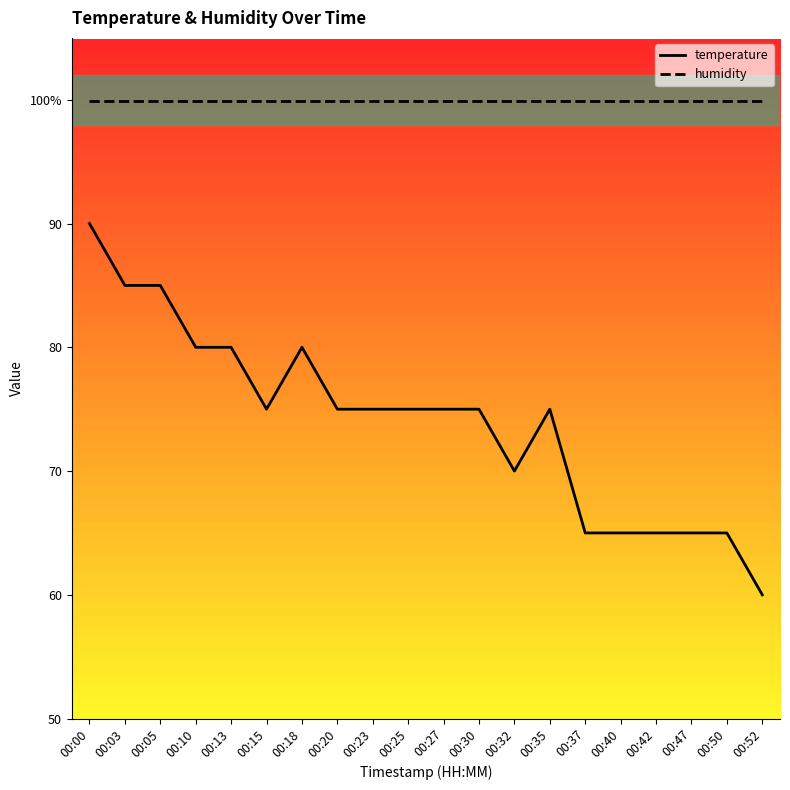

What is the difference between the maximum and minimum values in the temperature series?

30.0